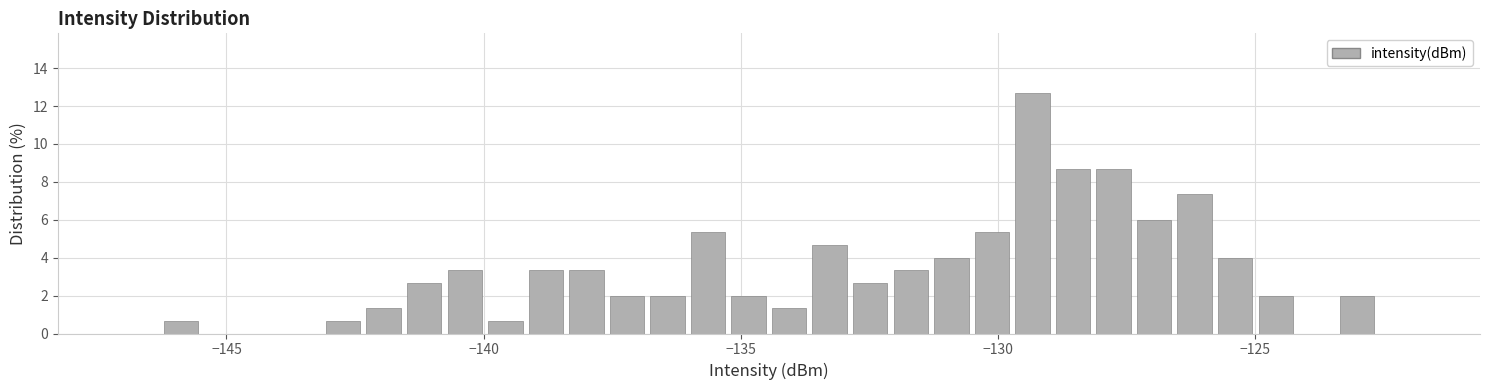

Around what value on the x-axis is the tallest bar? Give the approximate position of its centre, as read against the axis.

-129.5